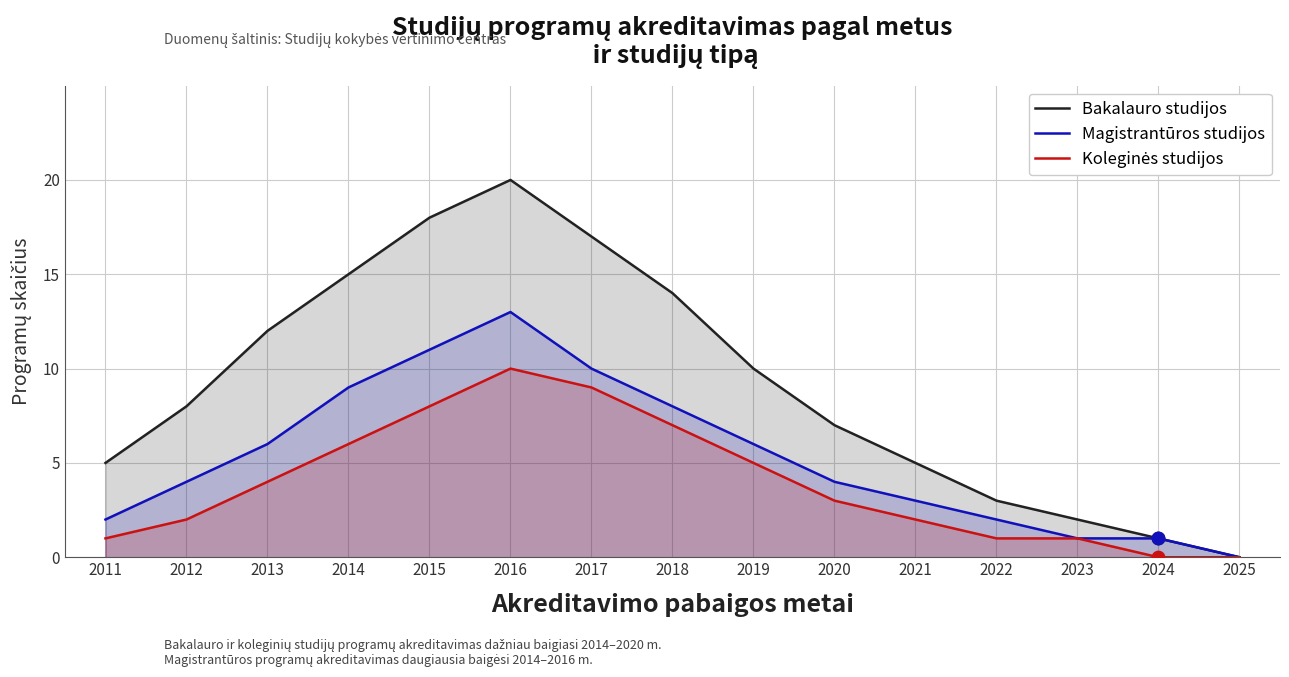

Which series has the widest spread of Y values?

Bakalauro studijos